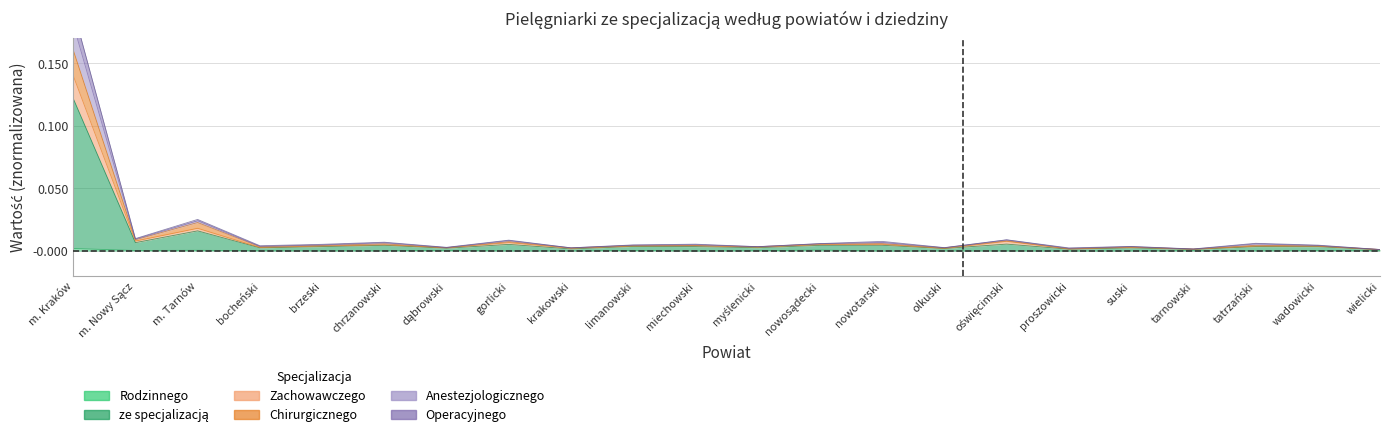

In ze specjalizacją, how many points are lower than both neighbors (excluding endpoints)?

8